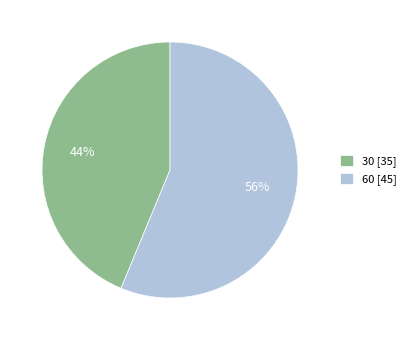

Combined, do 30 and 60 account for over 50%?

Yes